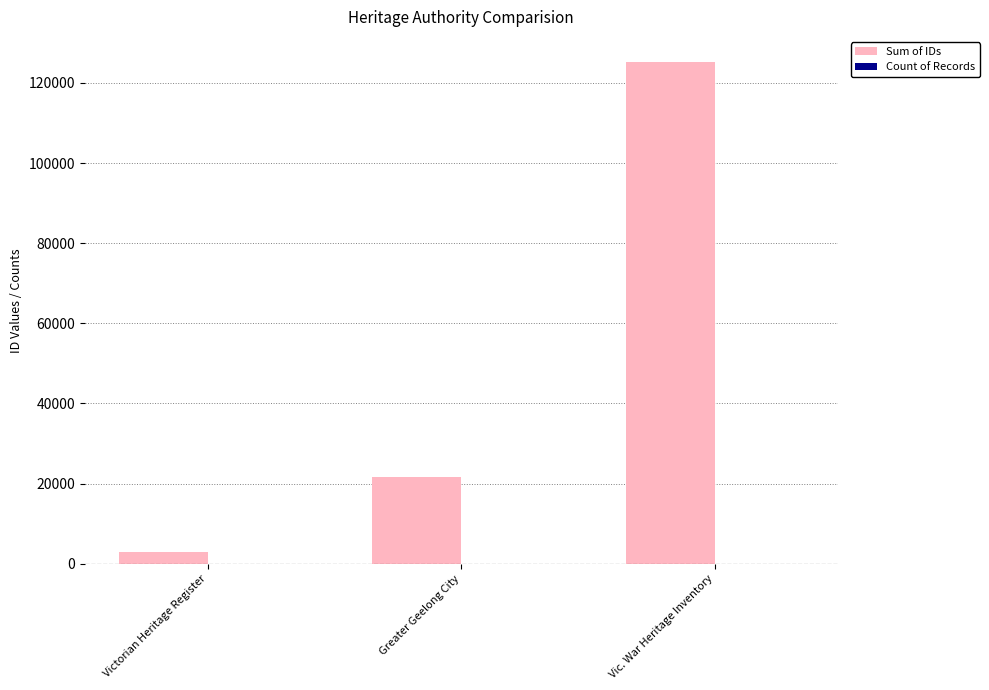

The value of Sum of IDs at Victorian Heritage Register is 2878. True or false?

True